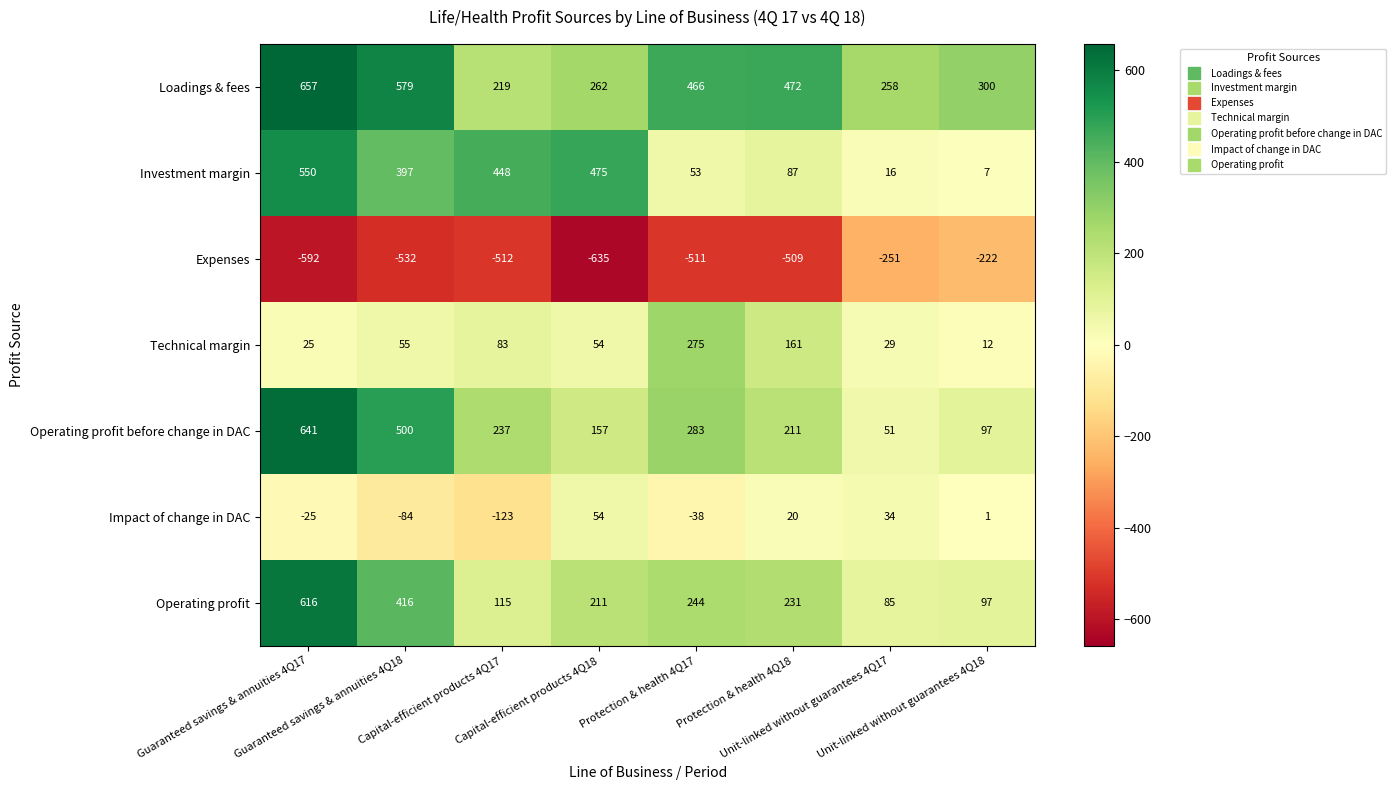

List the series in order of their peak value, lowest first.

Expenses, Impact of change in DAC, Technical margin, Investment margin, Operating profit, Operating profit before change in DAC, Loadings & fees